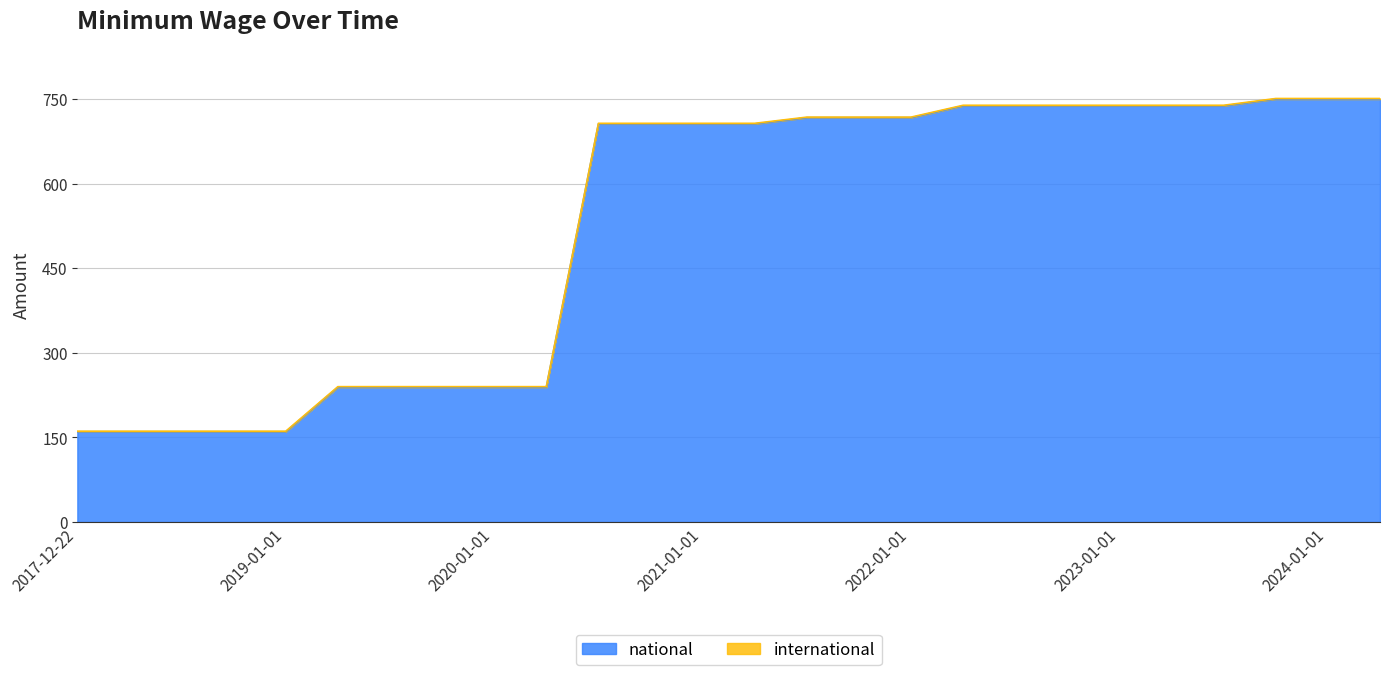

What is the value of the 8th point from the left?

239